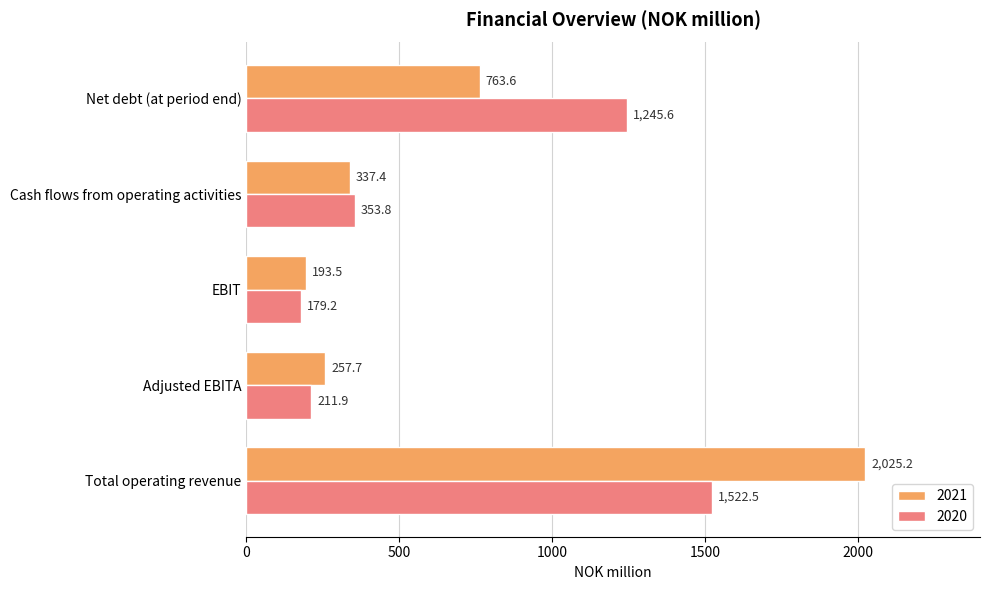

What is the approximate value of 2020 at Total operating revenue?

1522.5